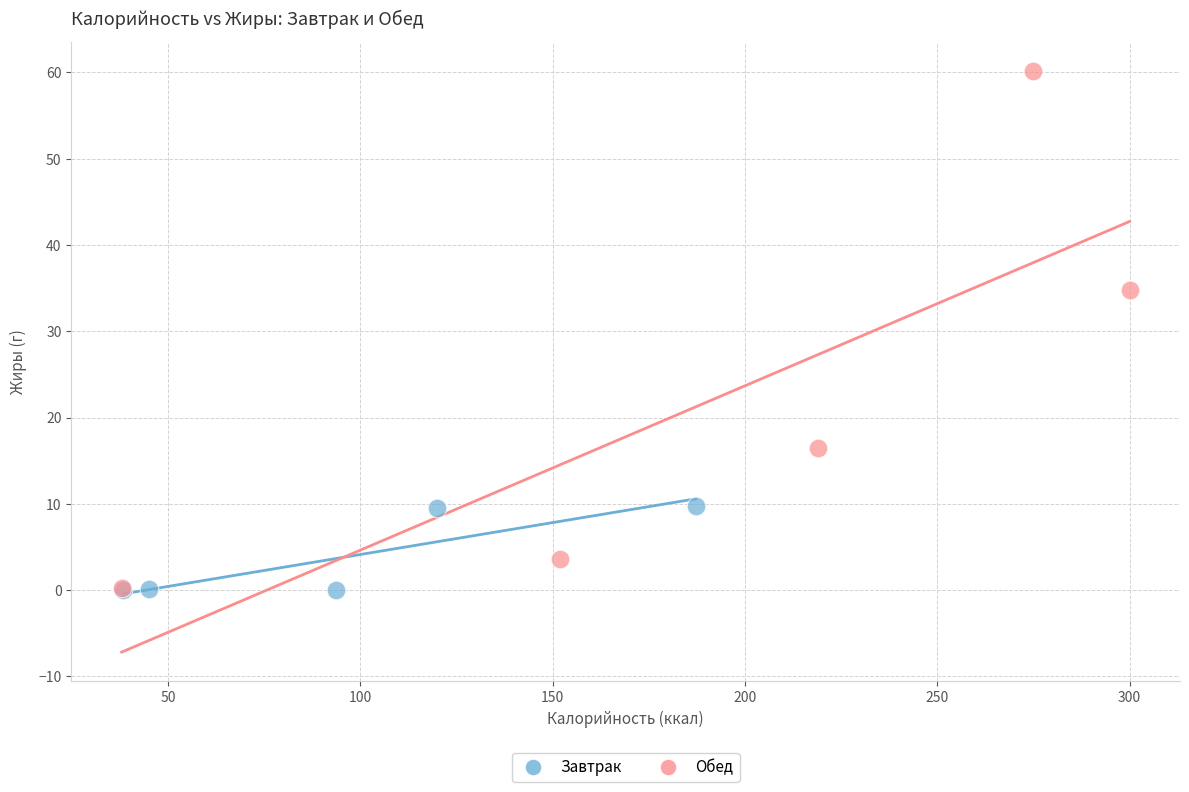

Which series reaches the maximum Y coordinate?

Обед